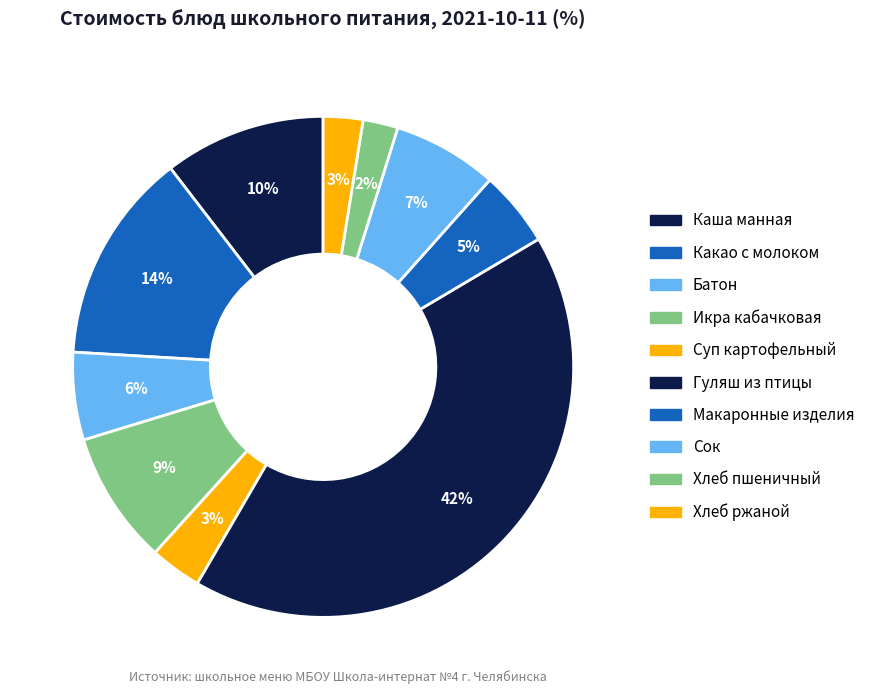

To the nearest percent, what is the combined percentage of Какао с молоком and Макаронные изделия?

19%